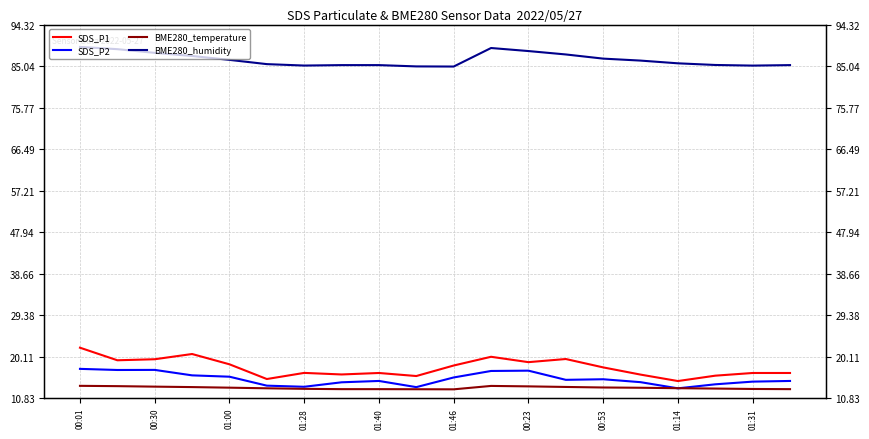

Reading left to right, what are all the values shown in this chart?

SDS_P1: 22.1	19.3	19.6	20.7	18.4	15.1	16.5	16.1	16.5	15.8	18.1	20.1	18.9	19.6	17.7	16.1	14.7	15.9	16.5	16.5
SDS_P2: 17.4	17.1	17.2	15.9	15.7	13.7	13.4	14.4	14.7	13.3	15.5	16.9	17.0	14.9	15.1	14.4	13.1	13.9	14.6	14.7
BME280_temperature: 13.6	13.5	13.4	13.3	13.2	13.1	12.9	12.9	12.9	12.8	12.8	13.6	13.5	13.4	13.2	13.2	13.1	13.0	12.9	12.9
BME280_humidity: 89.3	88.8	88.0	87.3	86.4	85.5	85.2	85.3	85.3	85.0	84.9	89.1	88.4	87.6	86.7	86.3	85.7	85.3	85.2	85.3